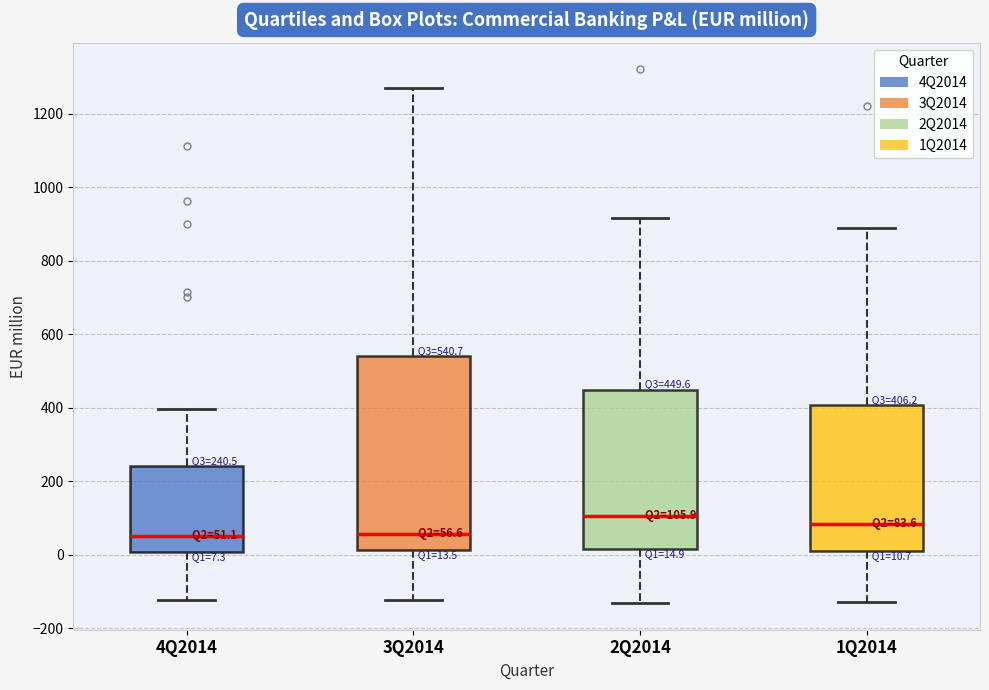

Which box has the highest median line?

2Q2014